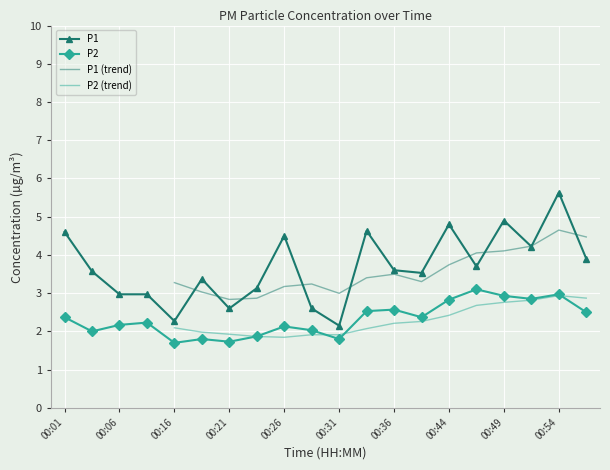

At 00:06, list the series in order from largest to smallest.

P1, P2